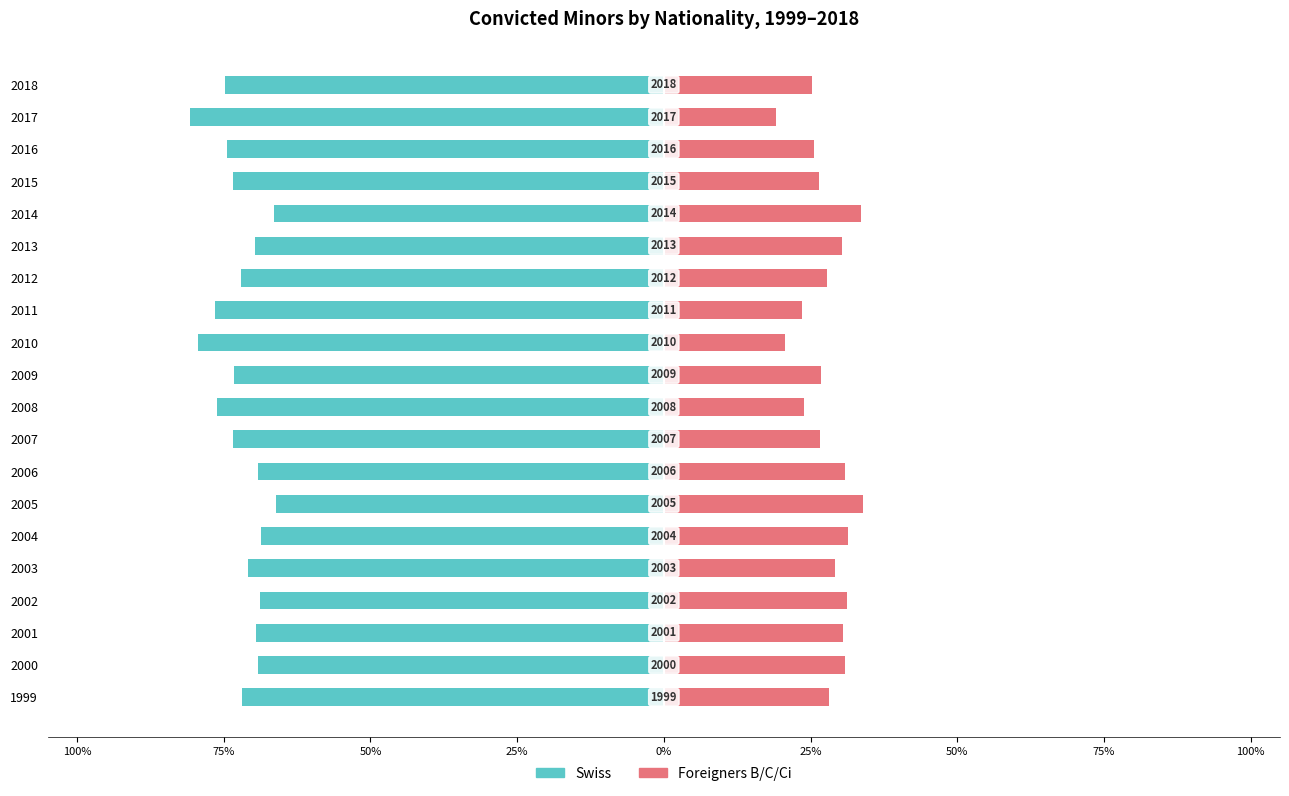

Which has a higher value, 2011 or 2009?

2009